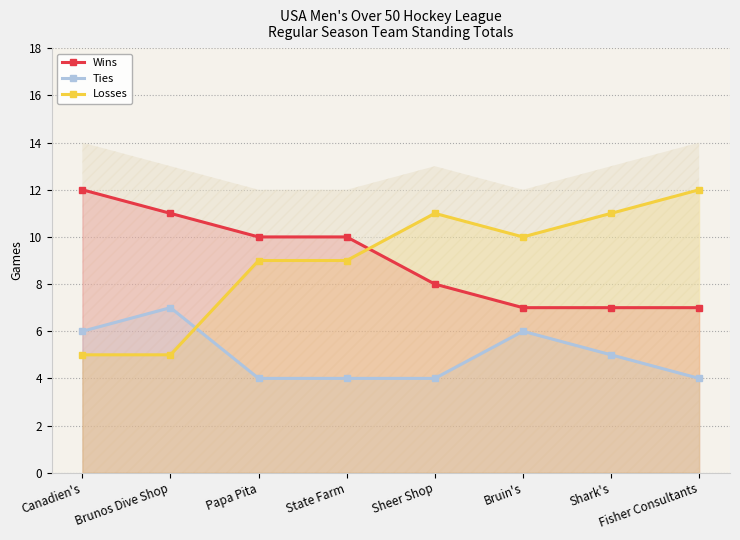

What is the label of the 8th point from the right?

Canadien's